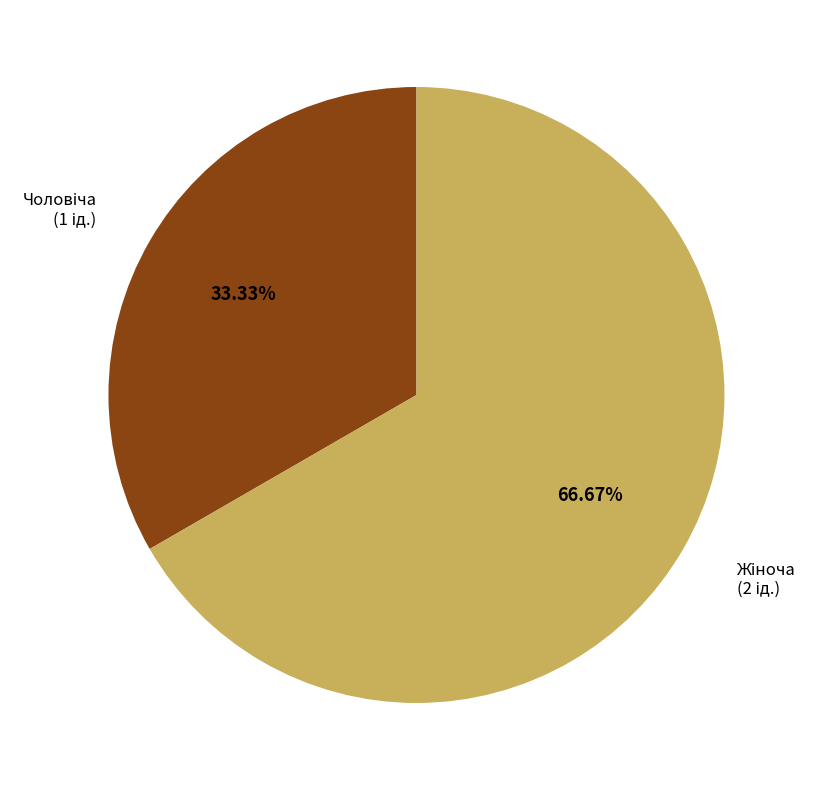

Is there any slice that represents more than half of the pie?

Yes